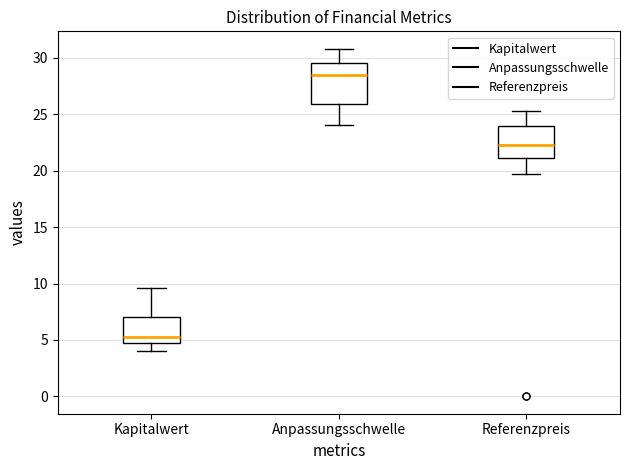

Reading left to right, transcribe this box plot: for each box, give where its median line is, the range the box spans, and where its two whiskers end, as read against the y-axis. The values are not printed on the chart, so give them approximately, as read against the axis.

Kapitalwert: median 5.5, box 4.5 to 7.0, whiskers 4.0 to 9.5
Anpassungsschwelle: median 28.5, box 26.0 to 29.5, whiskers 24.0 to 31.0
Referenzpreis: median 22.5, box 21.0 to 24.0, whiskers 19.5 to 25.5